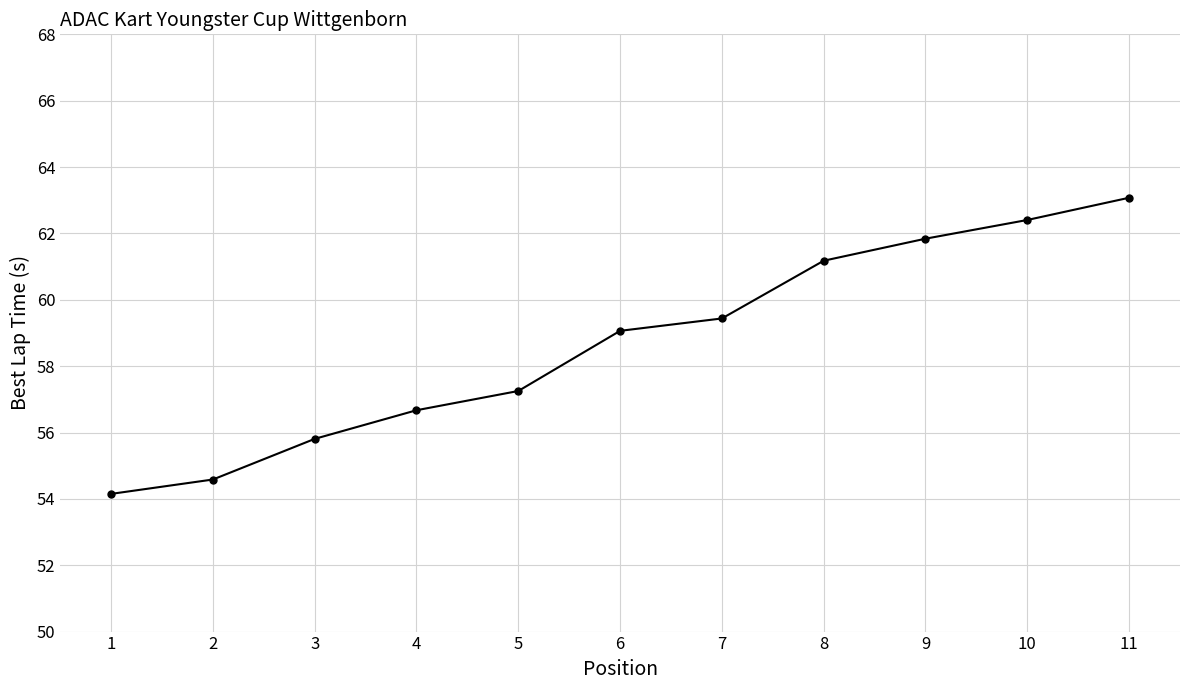

At which category does the chart reach its peak across all series?

11